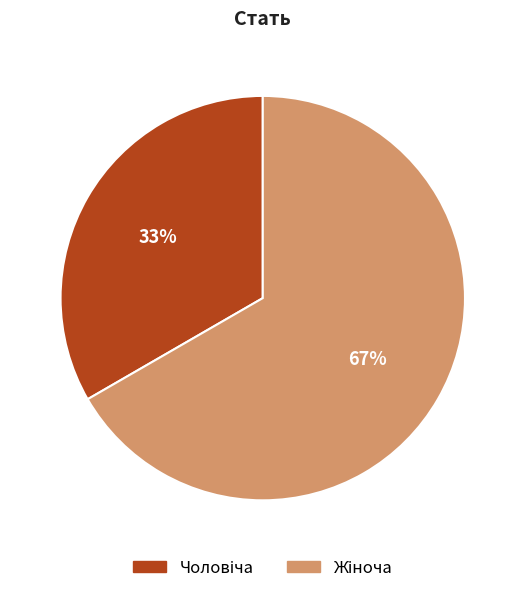

To the nearest percent, what is the average slice percentage?

50%